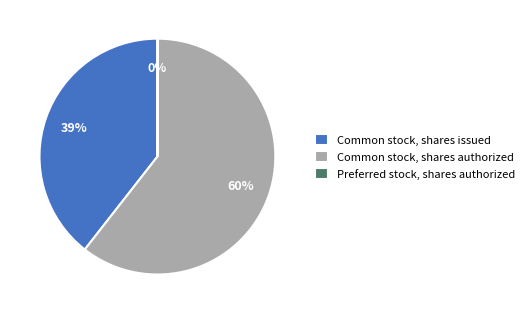

Which category accounts for the majority?

Common stock, shares authorized